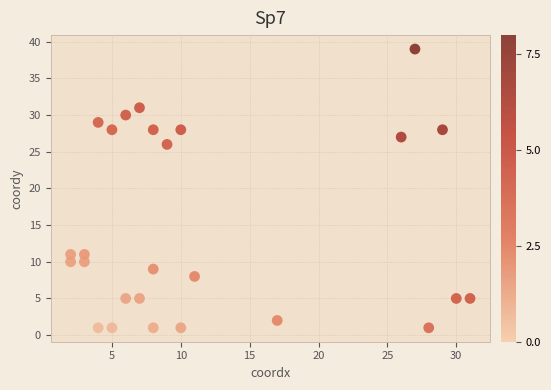

What Y value in the scatter plot is closest to 20?

26